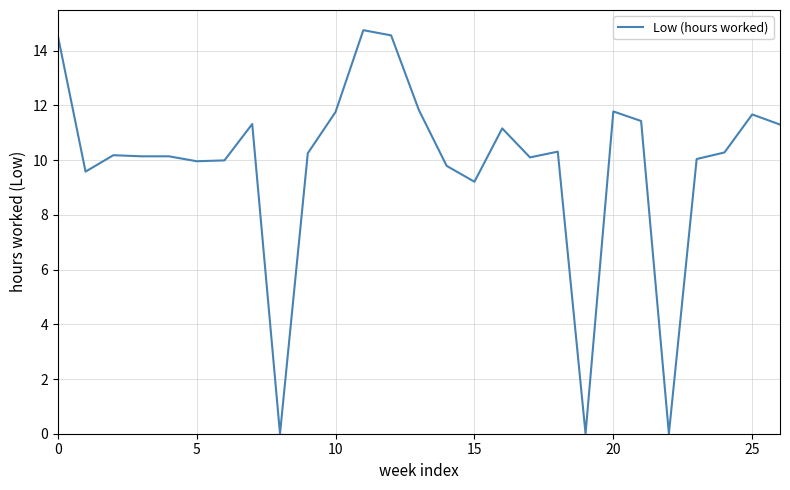

What is the difference between the maximum and minimum values?

14.8